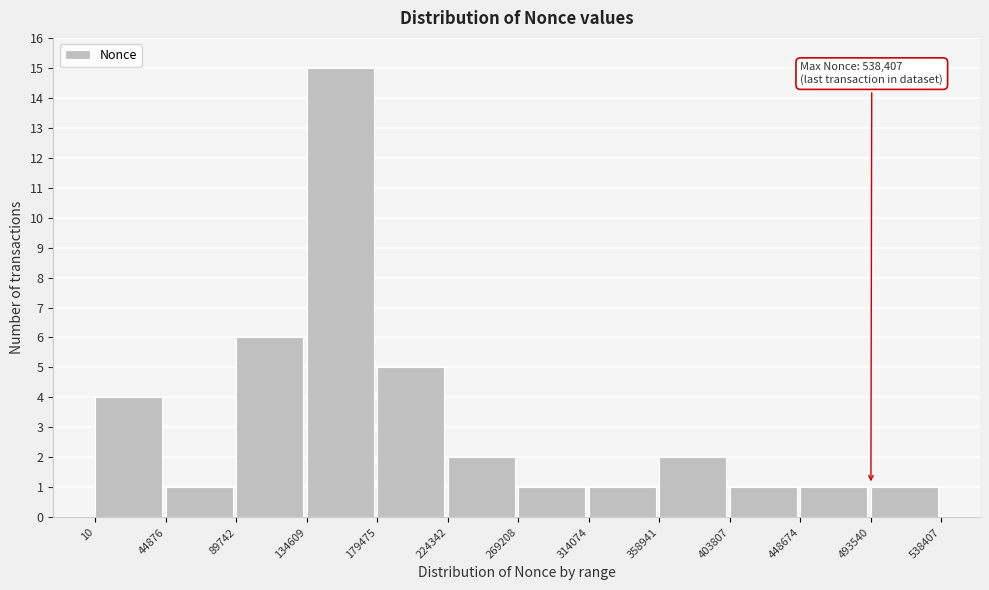

Which range on the x-axis has the tallest bar?

134609 to 179475